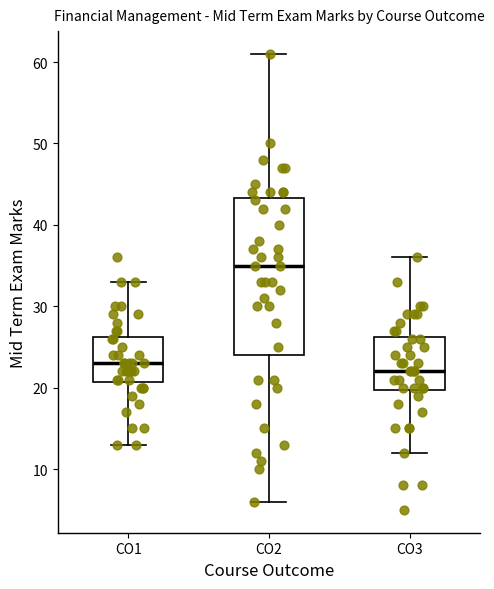

Reading left to right, transcribe this box plot: for each box, give where its median line is, the range the box spans, and where its two whiskers end, as read against the y-axis. The values are not printed on the chart, so give them approximately, as read against the axis.

CO1: median 23, box 21 to 26, whiskers 13 to 33
CO2: median 35, box 24 to 43, whiskers 6 to 61
CO3: median 22, box 20 to 26, whiskers 12 to 36